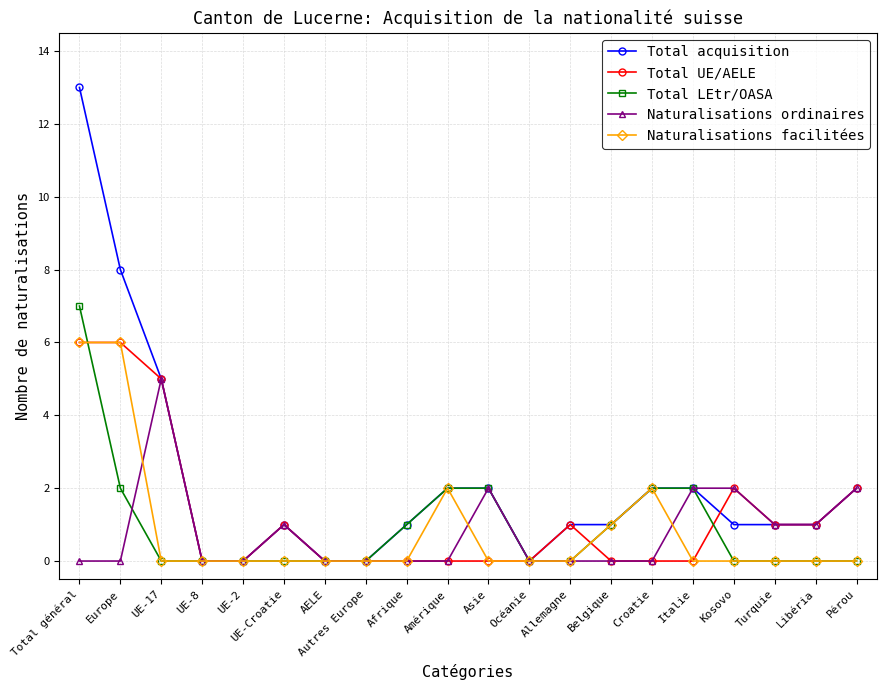

Where is the first local maximum for Naturalisations ordinaires?

UE-17